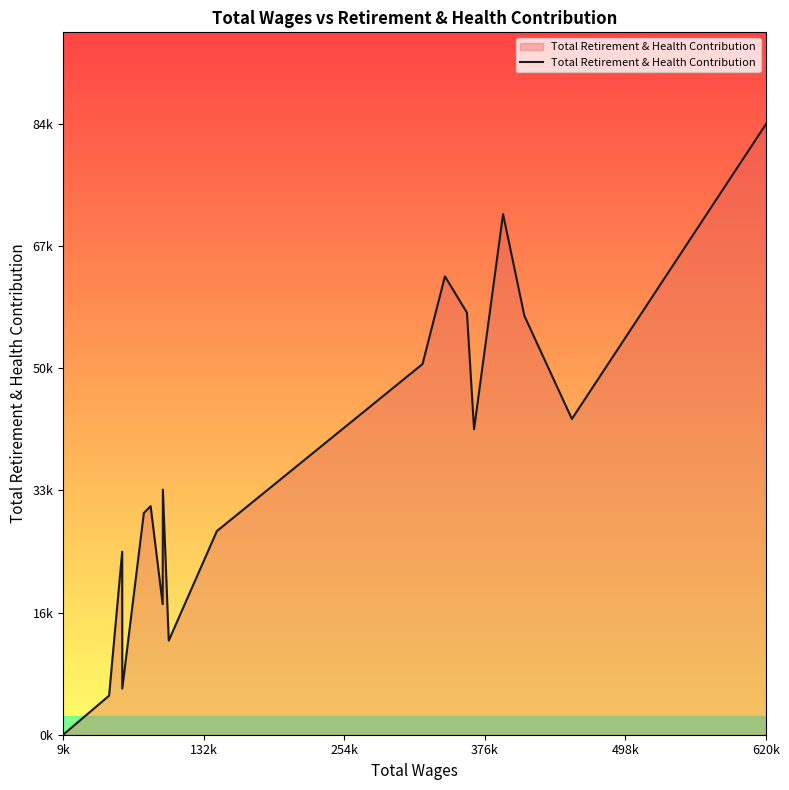

What is the maximum value shown in the chart?

84189